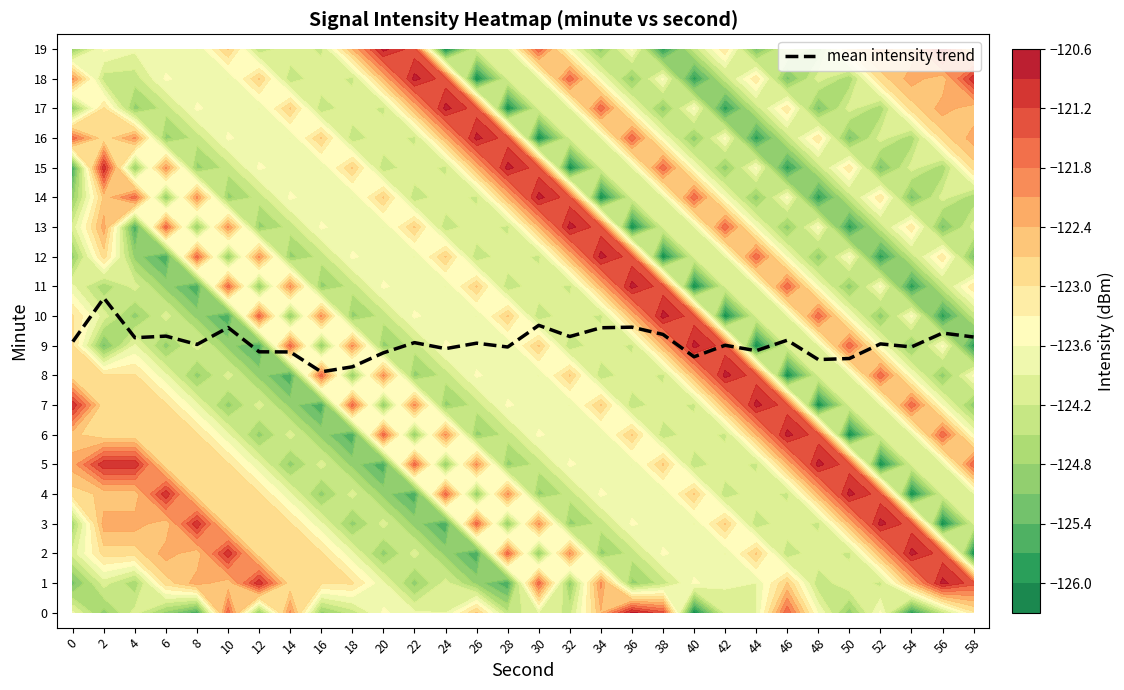

What is the difference between the maximum and minimum values?

2.5